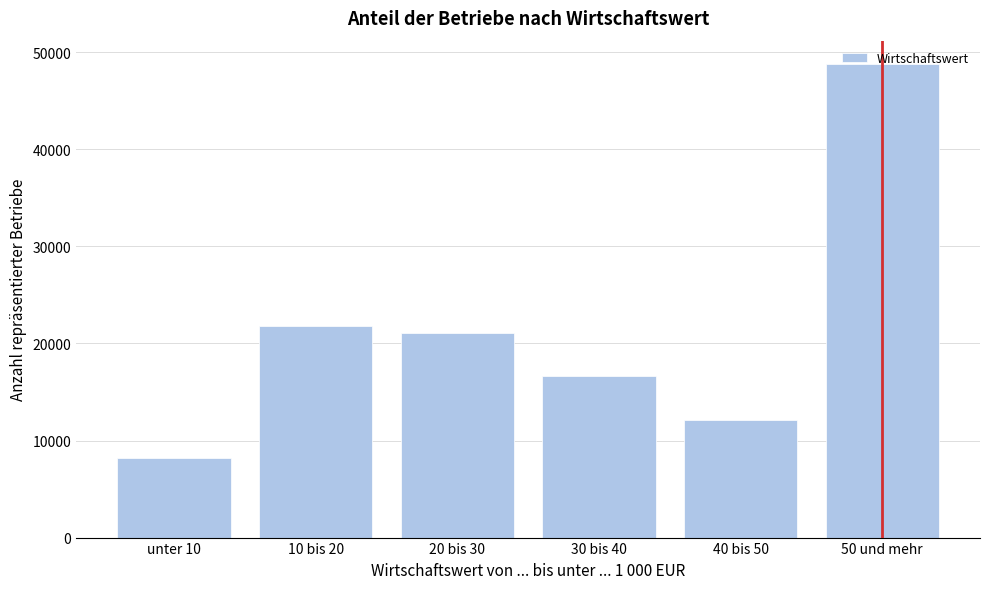

Is it true that the value at 50 und mehr is 48763.9?

True